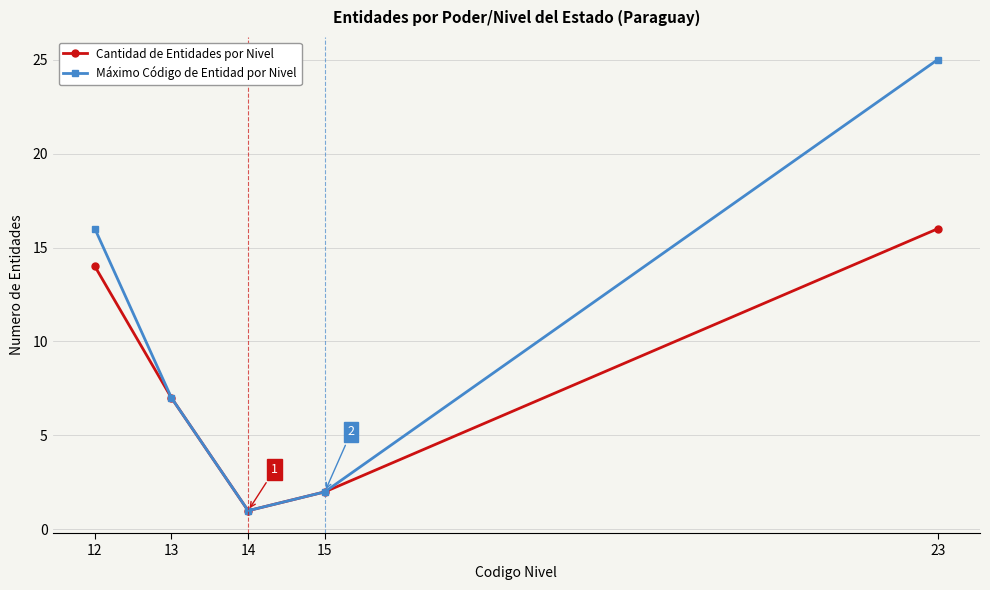

List the series in order of their peak value, highest first.

Máximo Código de Entidad por Nivel, Cantidad de Entidades por Nivel